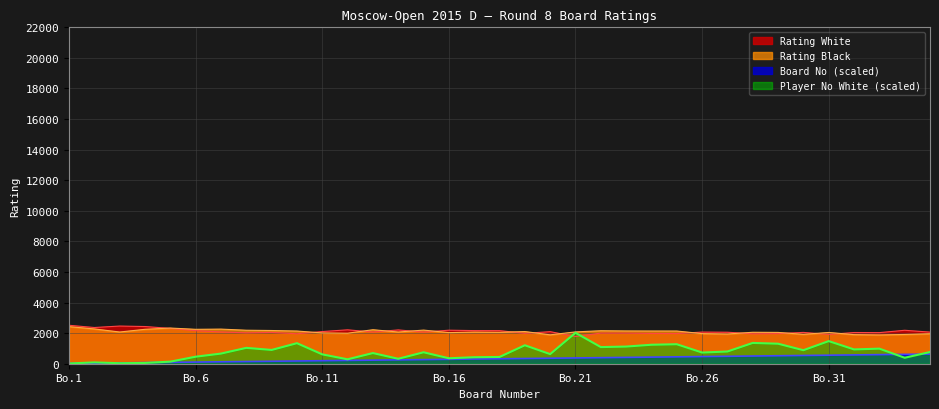

Rank the series at 33 from lowest to highest value.

Board No, Player No White, Rating Black, Rating White